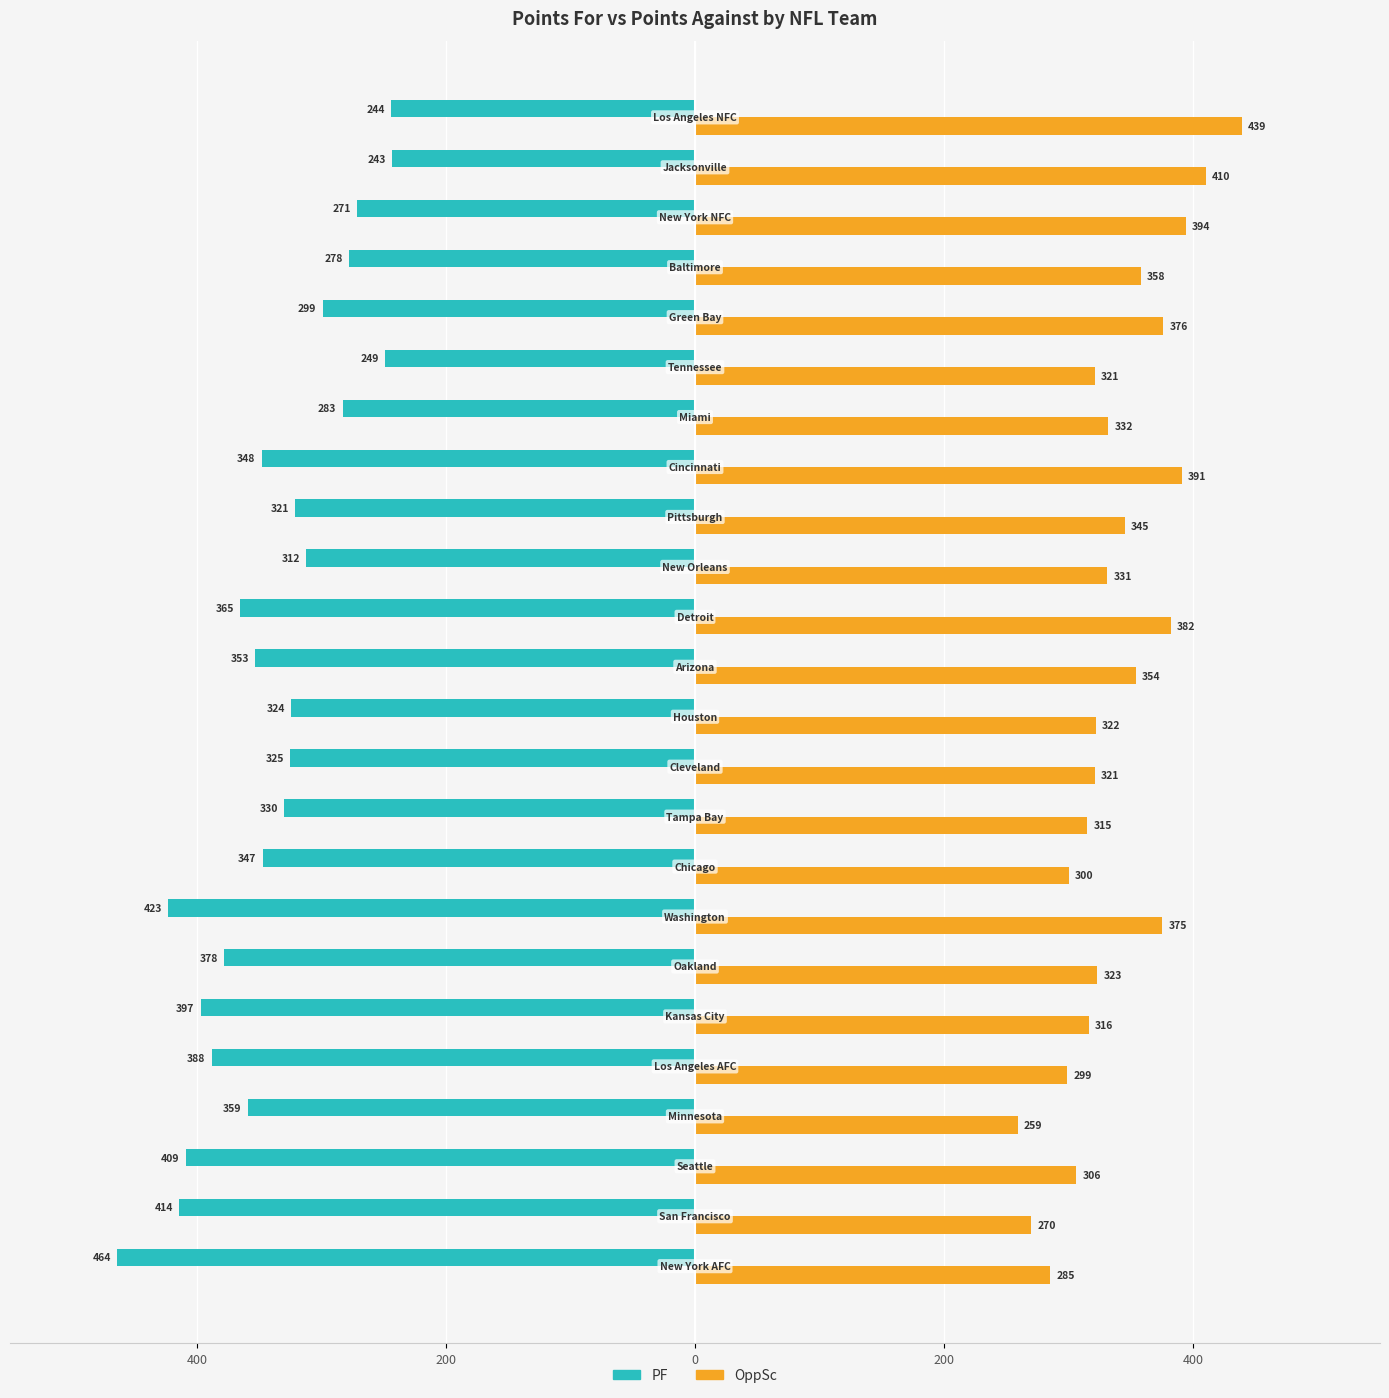

What are all the series names shown in the legend?

PF, OppSc